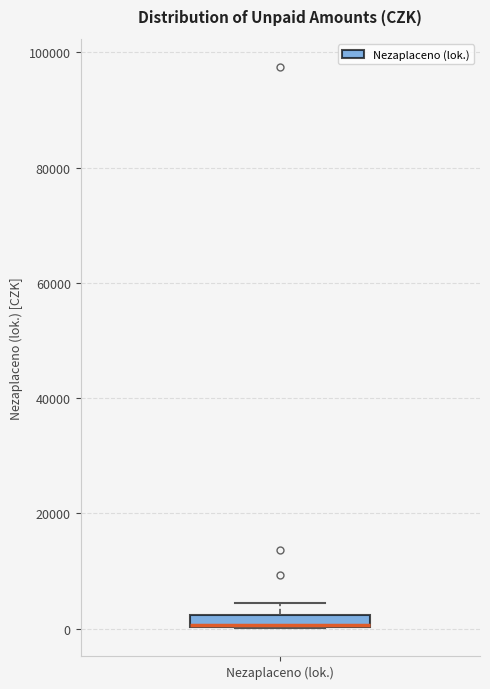

Where is the lower edge of the box for Nezaplaceno (lok.) on the y-axis? The values are not printed on the chart, so give them approximately, as read against the axis.

0